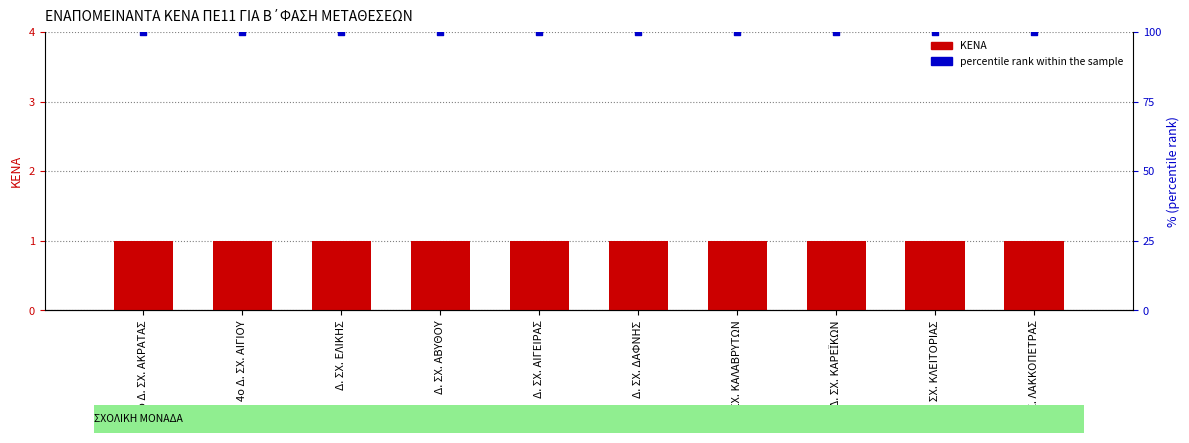

What are all the series names shown in the legend?

ΚΕΝΑ, percentile rank within the sample